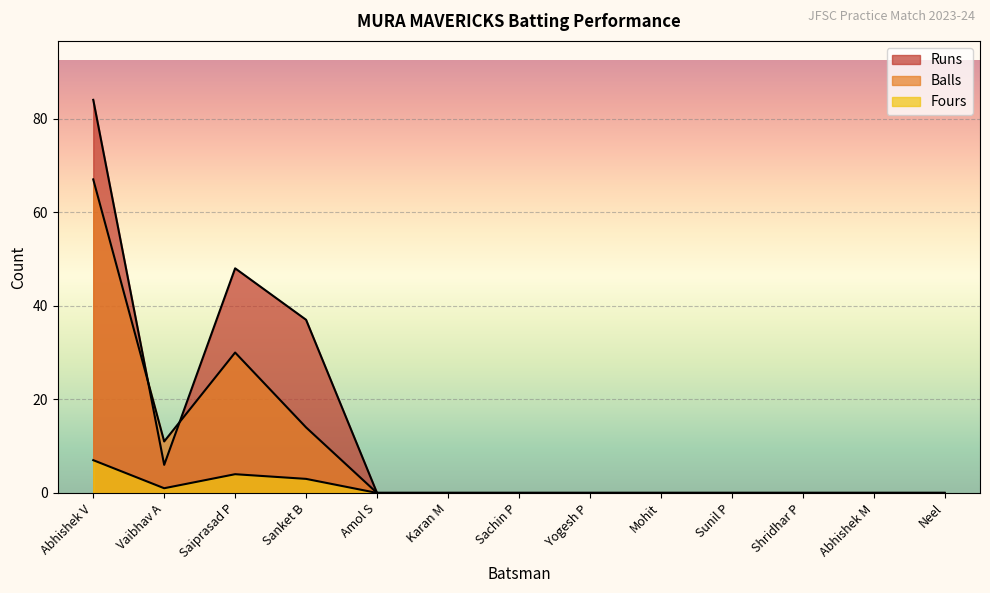

What is the label of the 1st point from the right?

Neel